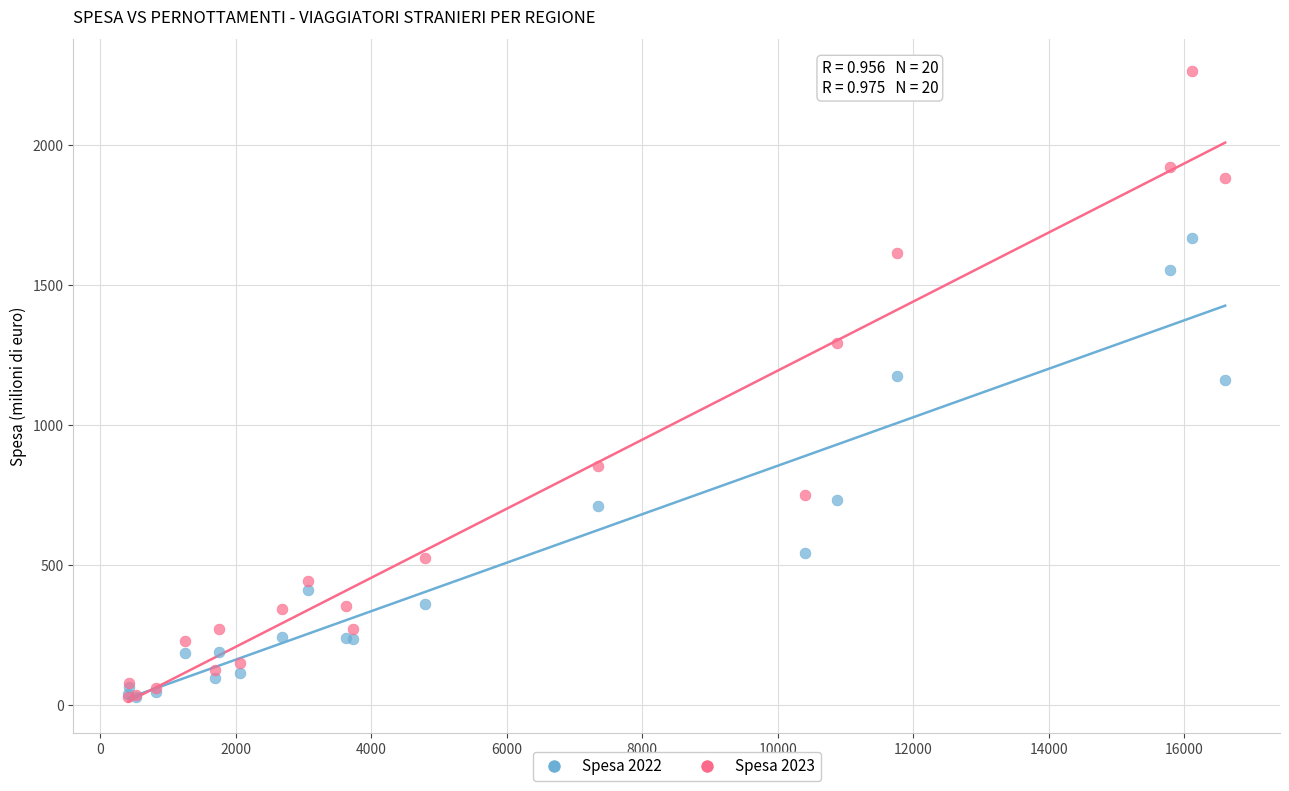

What are all the series names shown in the legend?

Spesa 2022, Spesa 2023